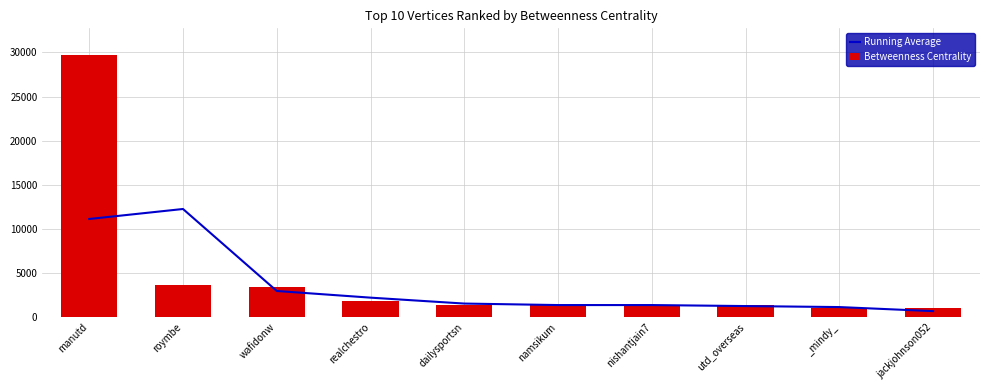

At how many categories does at least one series exceed 11581?

2